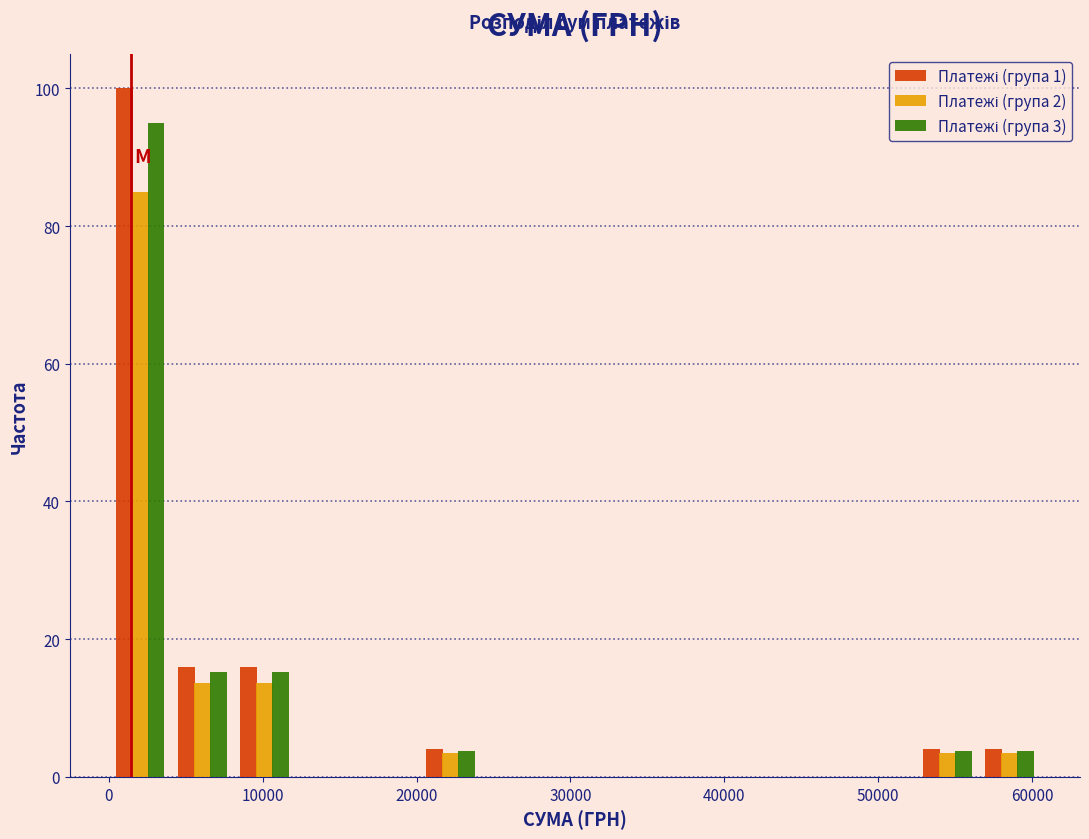

Reading left to right, list every range on the x-axis with the height of the bar of each series over it. Neither the bar edges nor the heights are printed on the chart, so give them approximately, as read against the axes.

0 to 4000: Платежі (група 1)=100	Платежі (група 2)=86	Платежі (група 3)=96
4000 to 8000: Платежі (група 1)=16	Платежі (група 2)=14	Платежі (група 3)=16
8000 to 12000: Платежі (група 1)=16	Платежі (група 2)=14	Платежі (група 3)=16
12000 to 16000: Платежі (група 1)=0	Платежі (група 2)=0	Платежі (група 3)=0
16000 to 20000: Платежі (група 1)=0	Платежі (група 2)=0	Платежі (група 3)=0
20000 to 24000: Платежі (група 1)=4	Платежі (група 2)=4	Платежі (група 3)=4
24000 to 28000: Платежі (група 1)=0	Платежі (група 2)=0	Платежі (група 3)=0
28000 to 32000: Платежі (група 1)=0	Платежі (група 2)=0	Платежі (група 3)=0
32000 to 36000: Платежі (група 1)=0	Платежі (група 2)=0	Платежі (група 3)=0
36000 to 40000: Платежі (група 1)=0	Платежі (група 2)=0	Платежі (група 3)=0
40000 to 44000: Платежі (група 1)=0	Платежі (група 2)=0	Платежі (група 3)=0
44000 to 48000: Платежі (група 1)=0	Платежі (група 2)=0	Платежі (група 3)=0
48000 to 52000: Платежі (група 1)=0	Платежі (група 2)=0	Платежі (група 3)=0
52000 to 57000: Платежі (група 1)=4	Платежі (група 2)=4	Платежі (група 3)=4
57000 to 61000: Платежі (група 1)=4	Платежі (група 2)=4	Платежі (група 3)=4